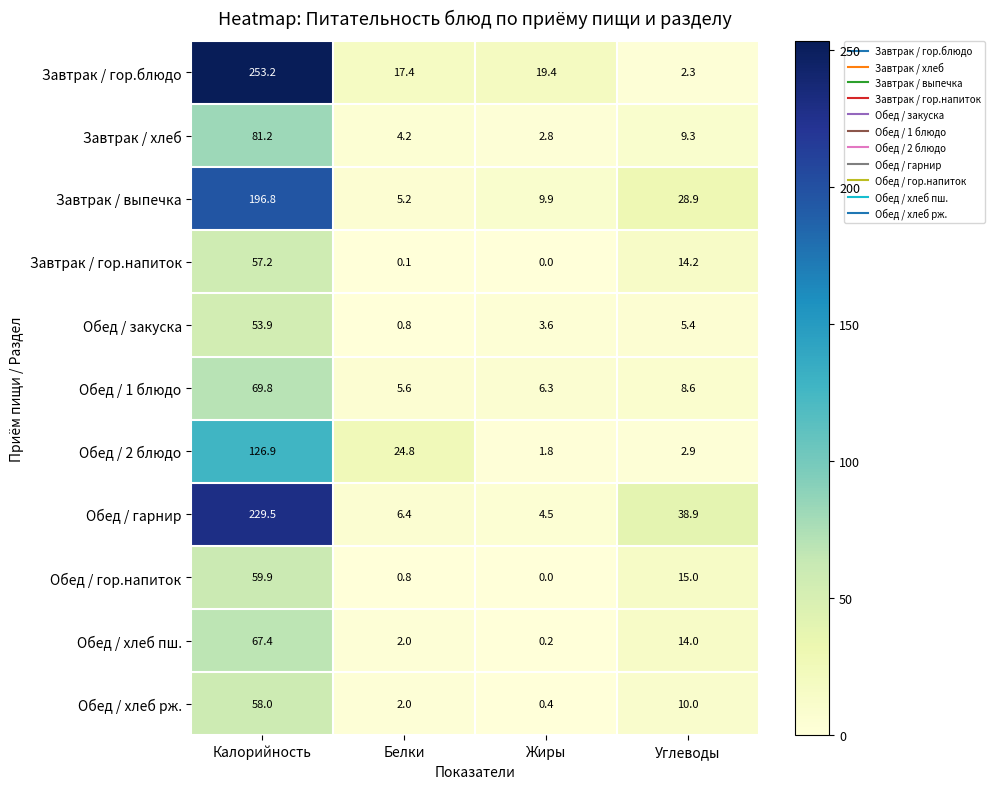

At which label does Обед / 1 блюдо first exceed 8?

Калорийность